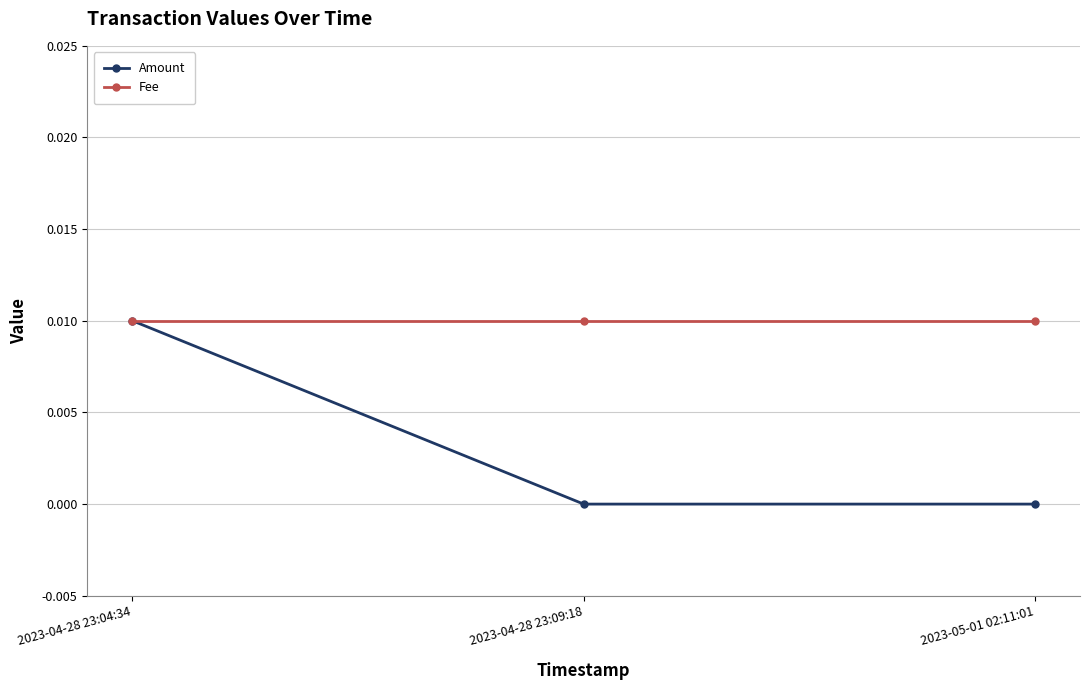

What are all the series names shown in the legend?

Amount, Fee